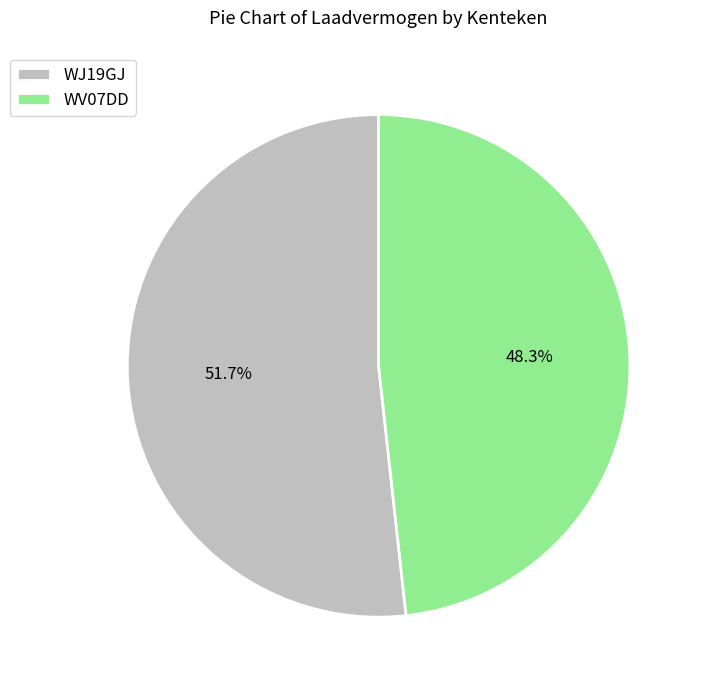

Does WV07DD account for over 50% of the chart?

No